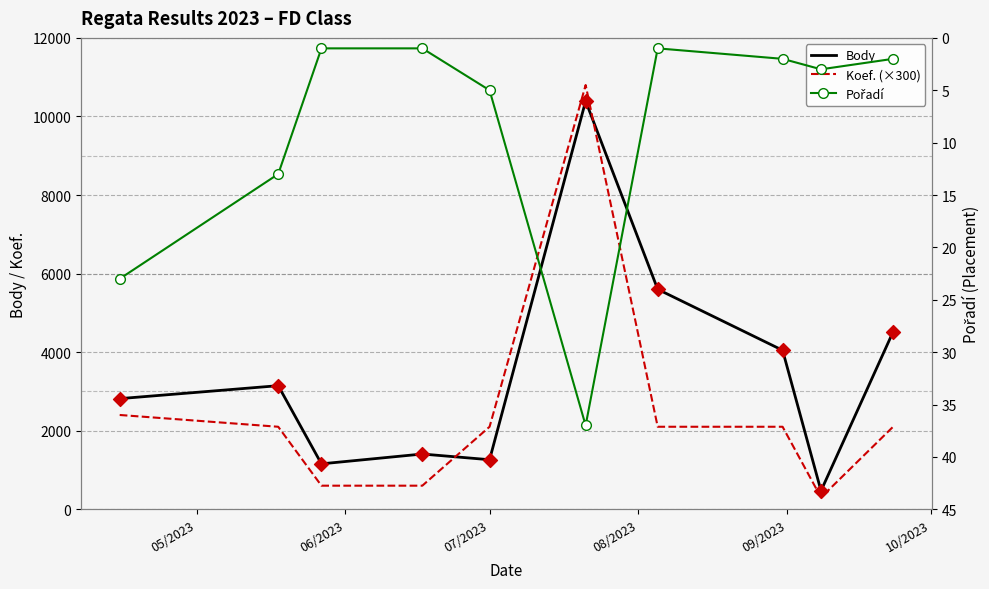

What are all the series names shown in the legend?

Body, Koef. (×300), Pořadí